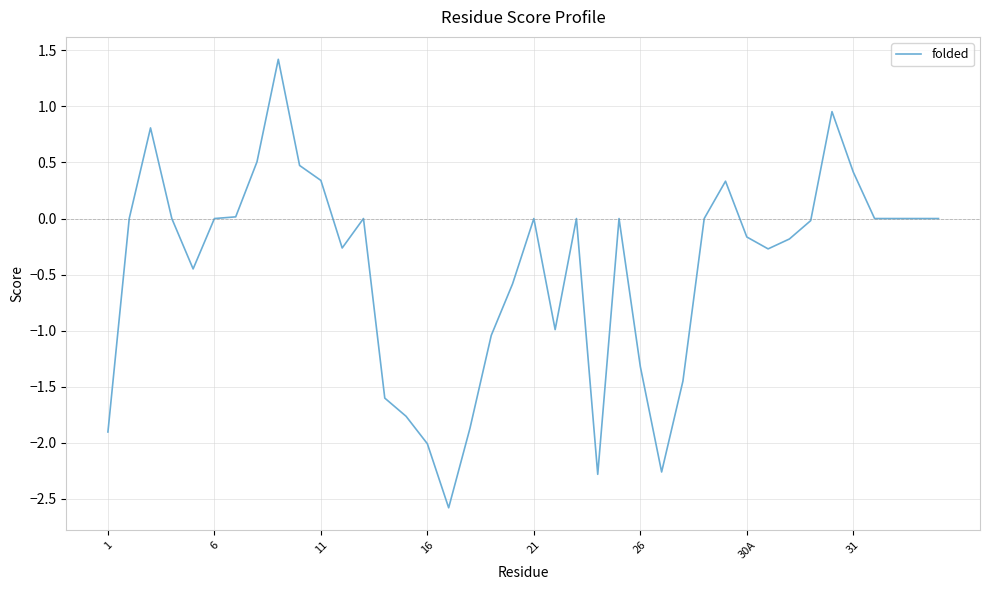

What is the smallest value displayed?

-2.6